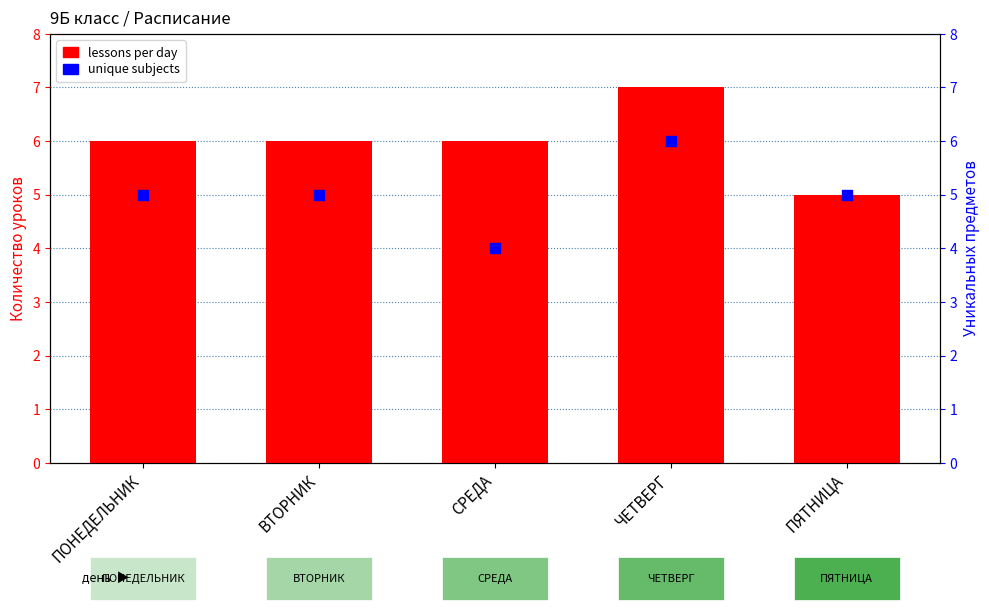

What are all the series names shown in the legend?

lessons per day, unique subjects